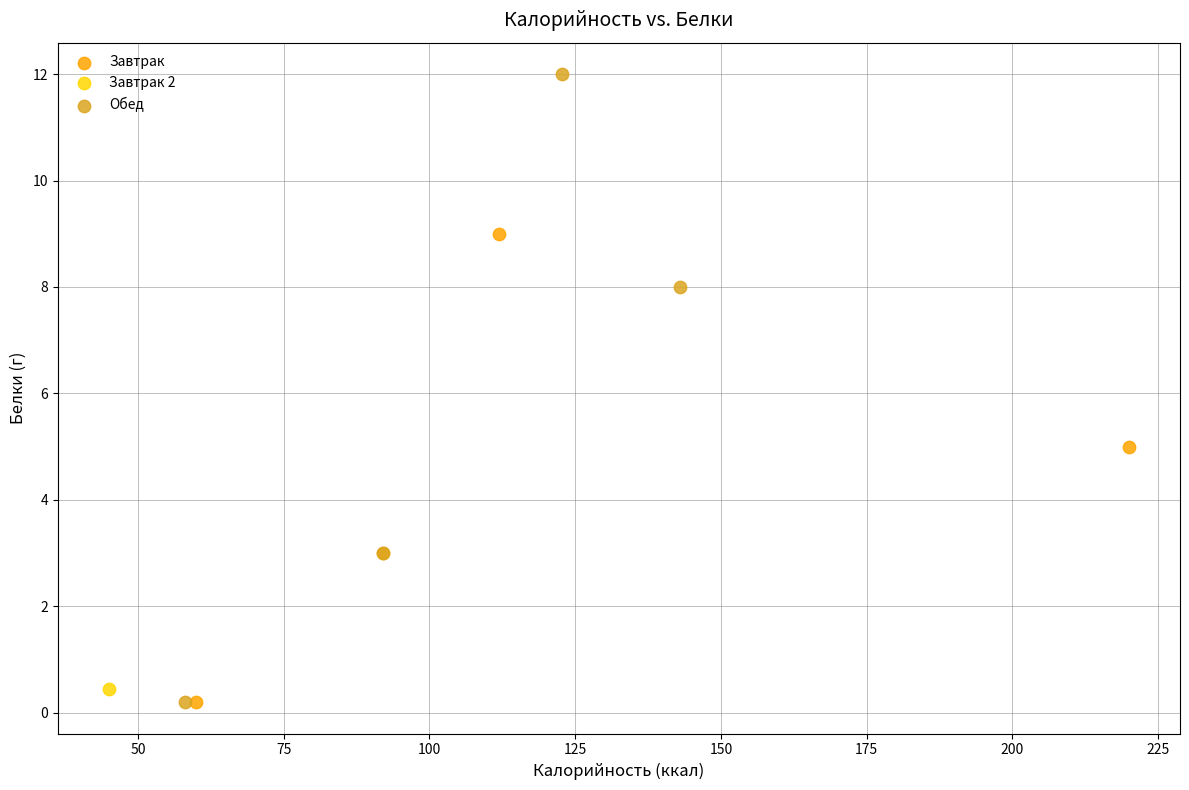

What are all the series names shown in the legend?

Завтрак, Завтрак 2, Обед